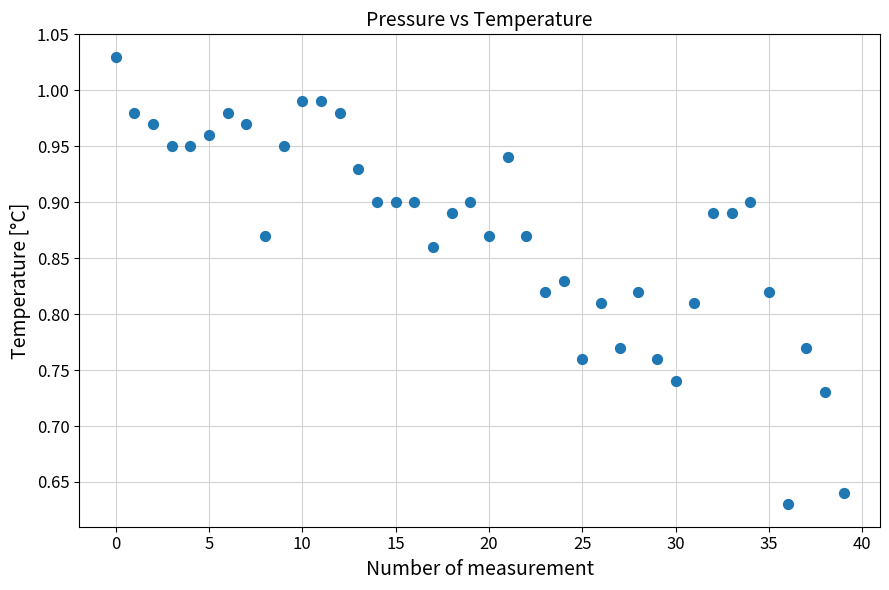

What is the range of Y values (max minus min)?

0.4